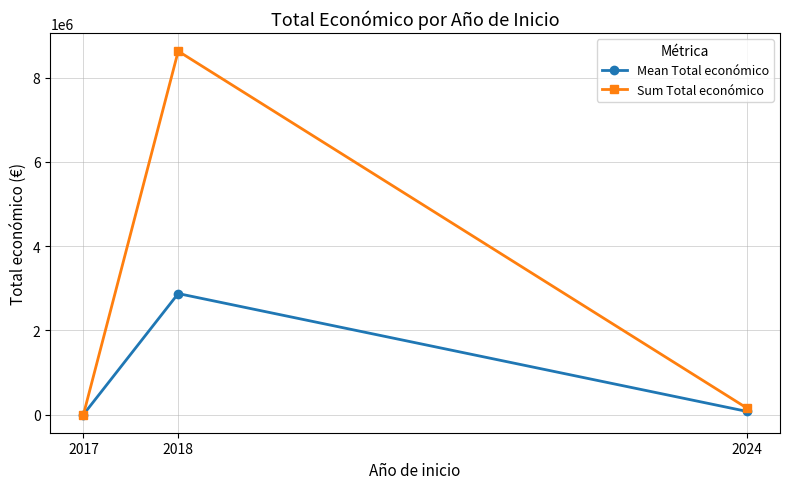

The Sum Total económico series shows 5000 at 2017. True or false?

True